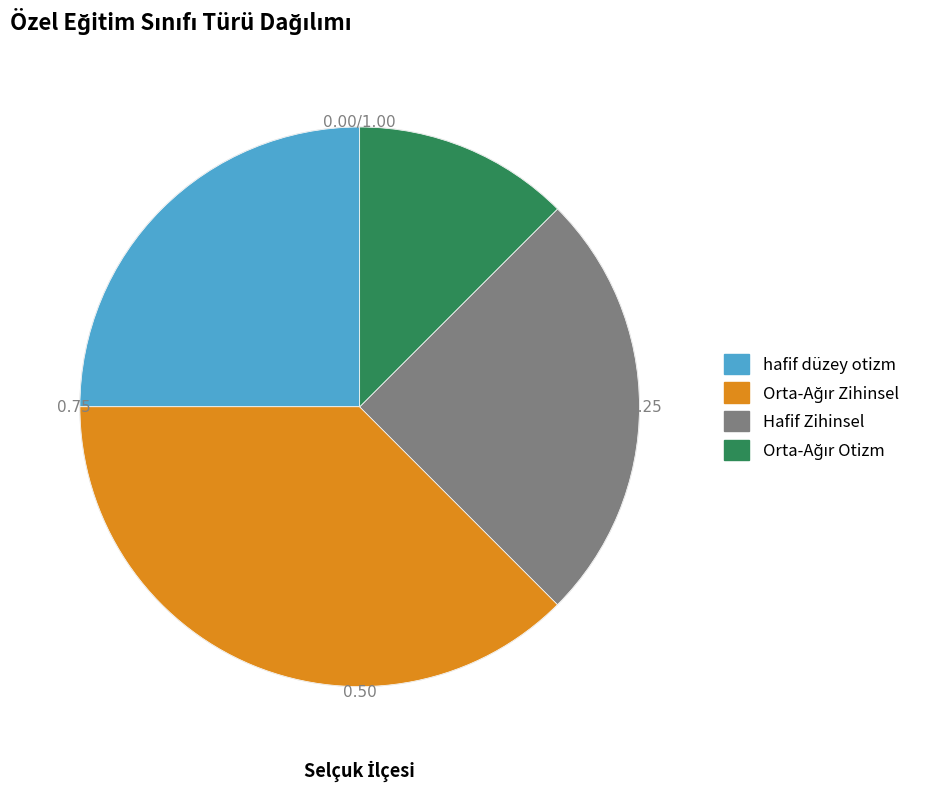

Does hafif düzey otizm account for over 50% of the chart?

No